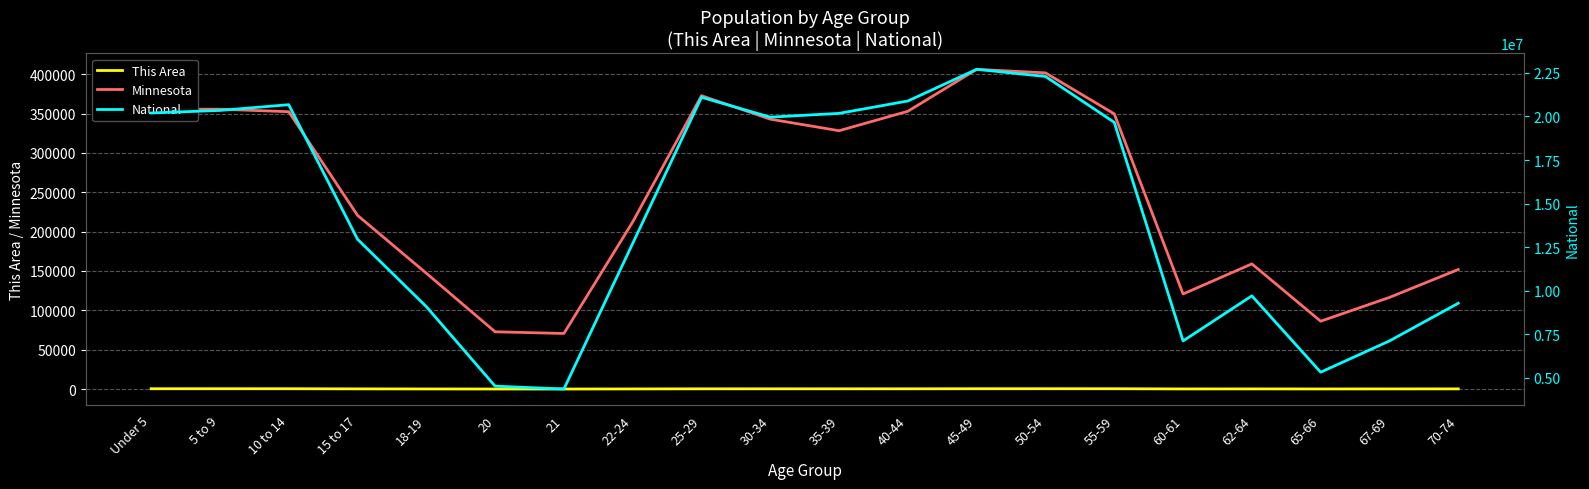

What is the value of the Minnesota point at the 11th from the left?

328190